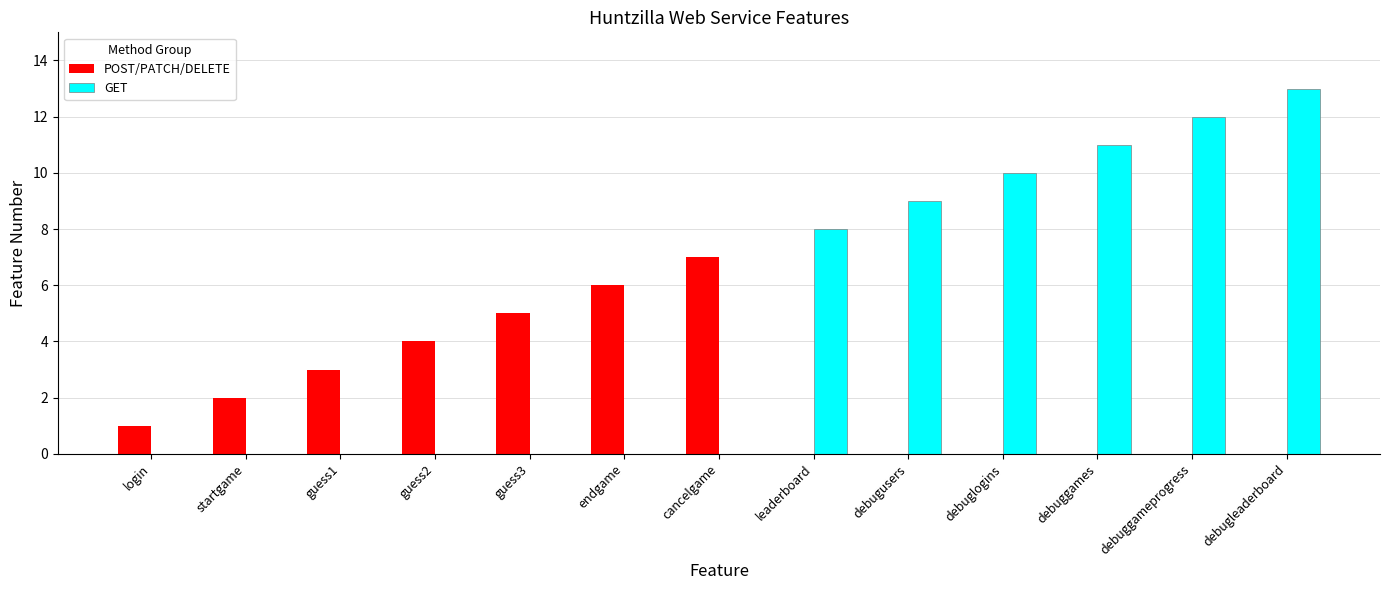

Which series has the largest total across all categories?

GET